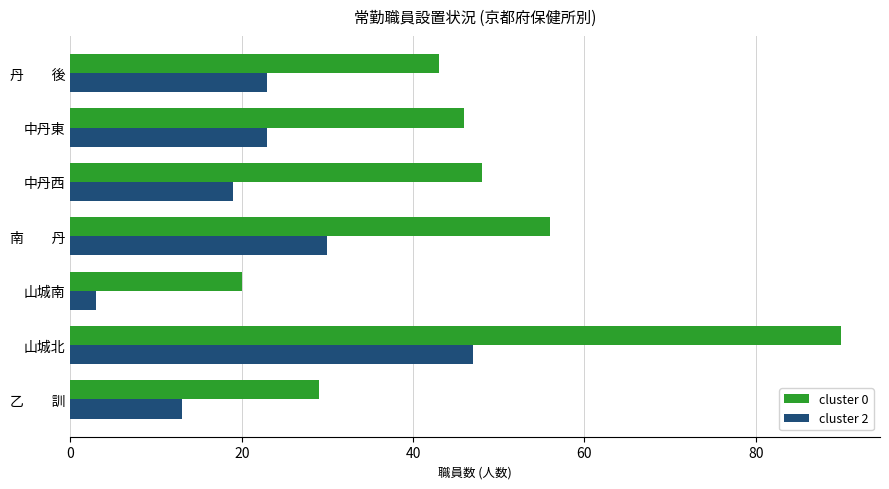

True or false: cluster 2 has a value of 47 at 山城北.

True